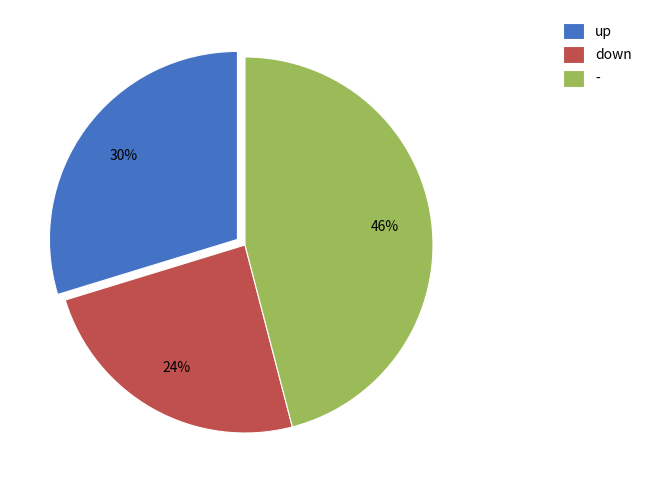

Combined, do up and - account for over 50%?

Yes